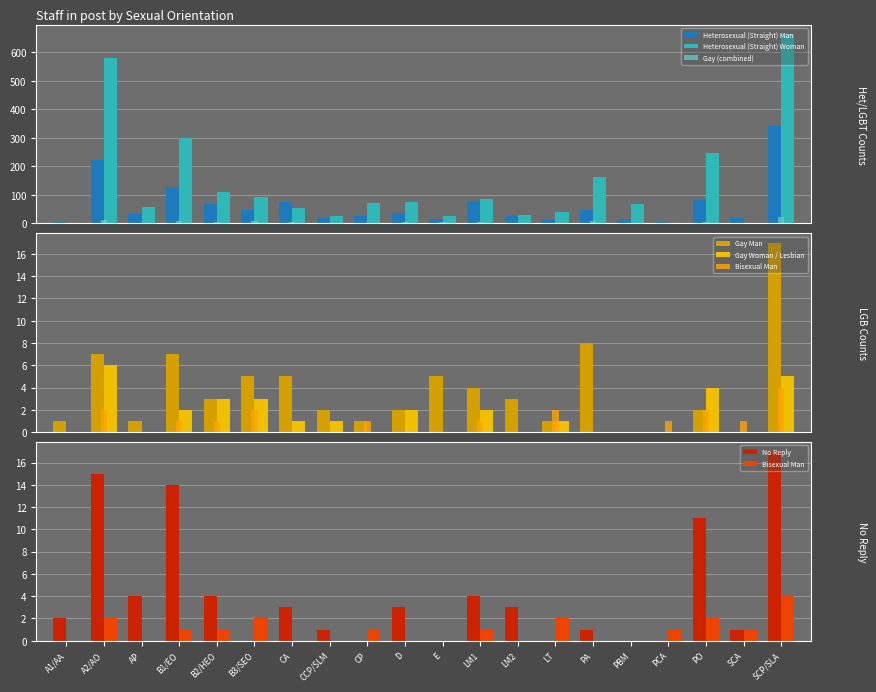

What is the maximum value for Heterosexual (Straight) Man?

342